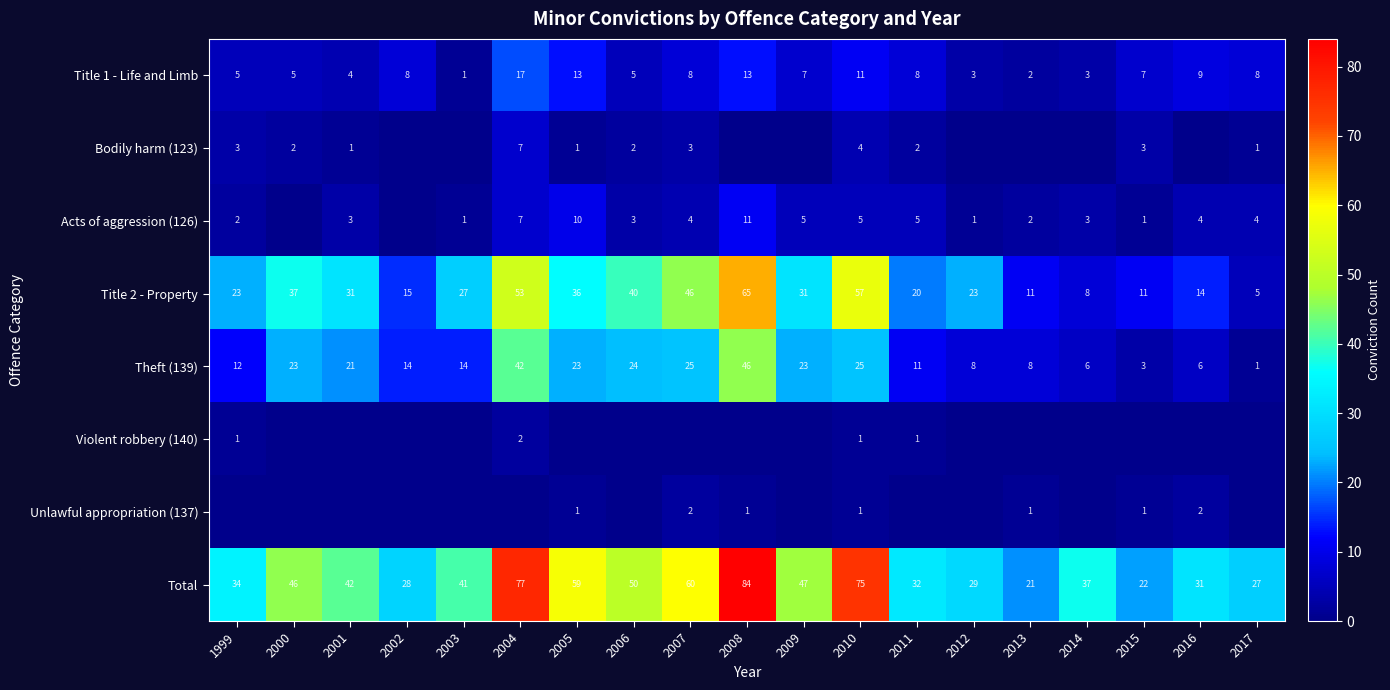

Is it true that Bodily harm (123) equals 1 at 1999?

False